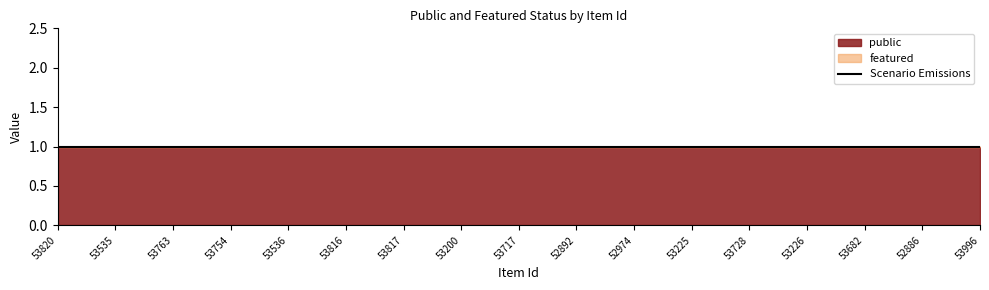

List the labels in order of featured value, smallest first.

53820, 53535, 53763, 53754, 53536, 53816, 53817, 53200, 53717, 52892, 52974, 53225, 53728, 53226, 53682, 52886, 53996